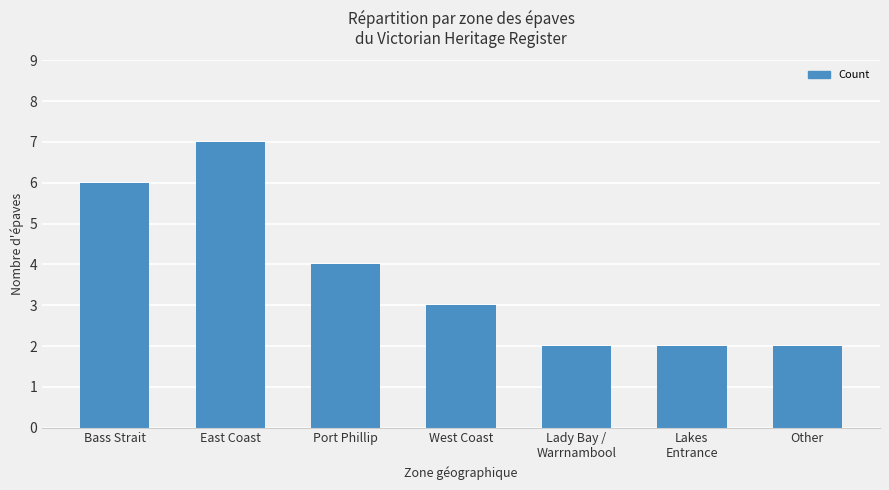

What is the greatest value displayed?

7